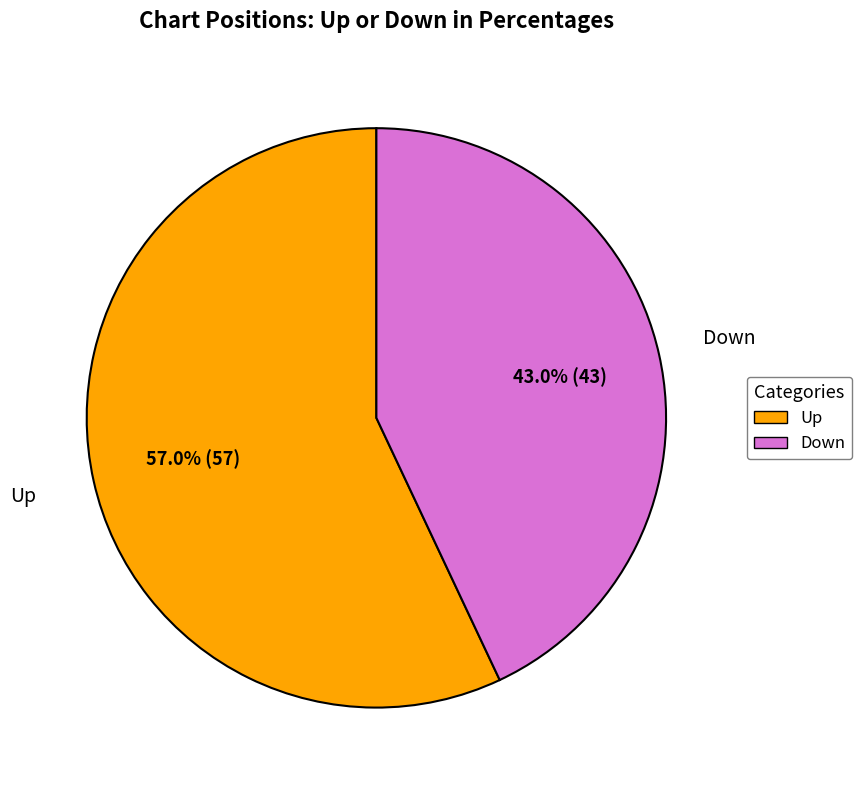

Does Up account for over 50% of the chart?

Yes